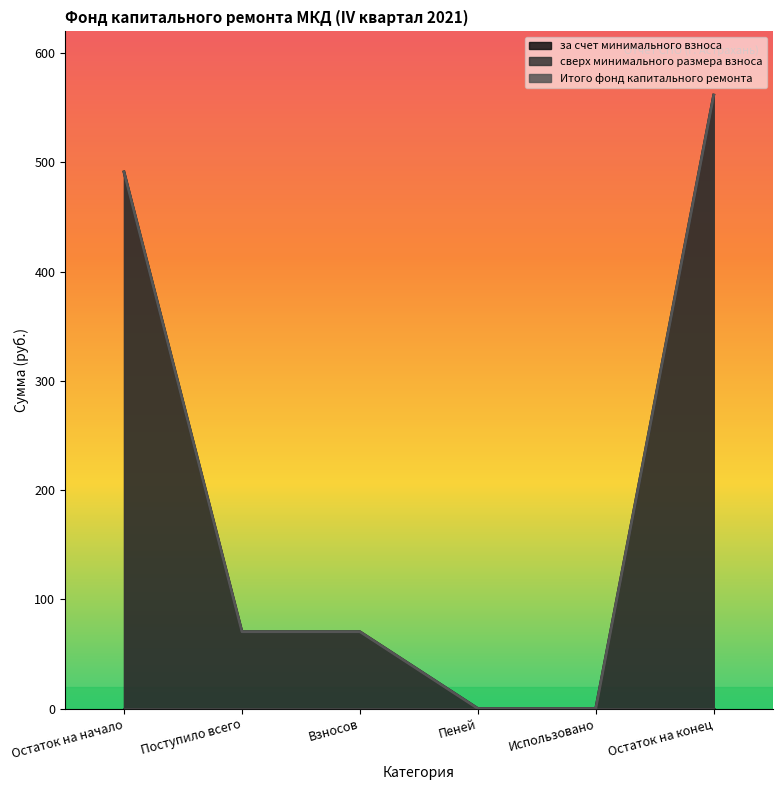

Is it true that за счет минимального взноса equals 666.3 at Остаток на начало?

False